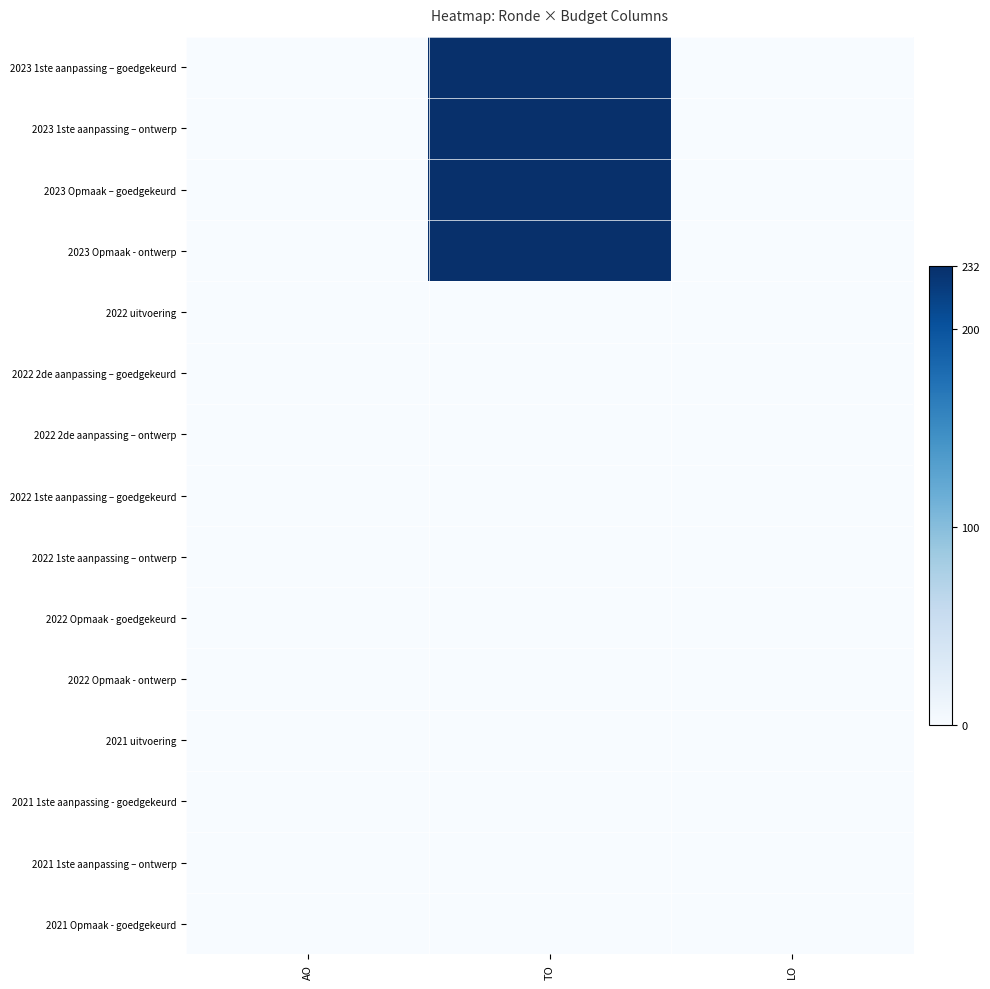

How many distinct data groups are displayed?

15